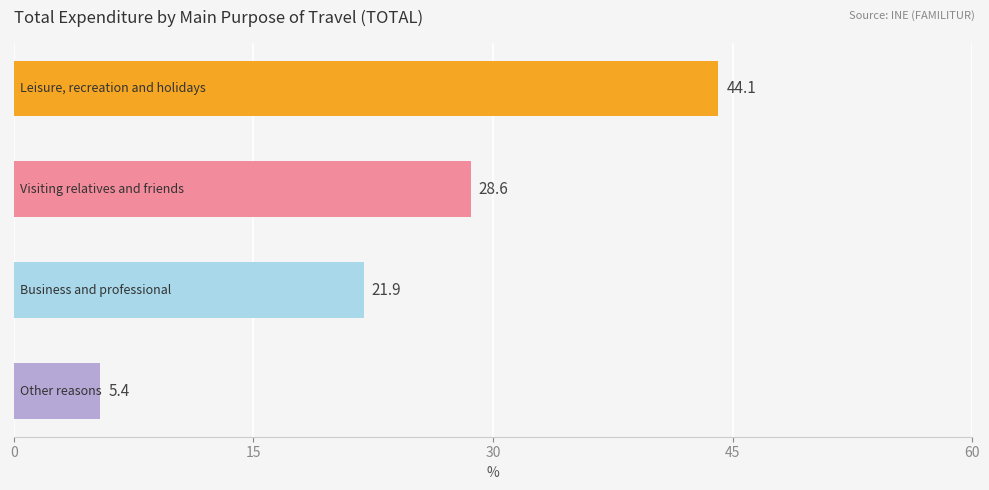

What is the minimum value shown in the chart?

5.4